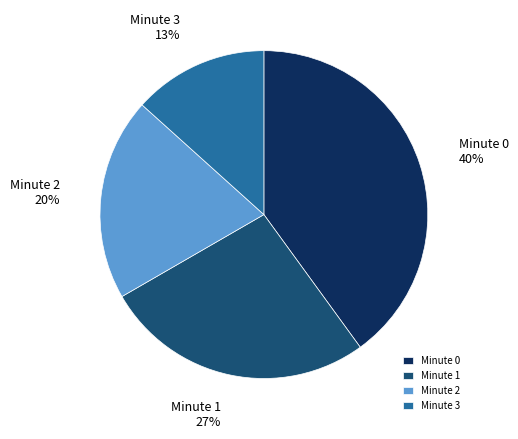

What is the largest slice in the pie chart?

Minute 0